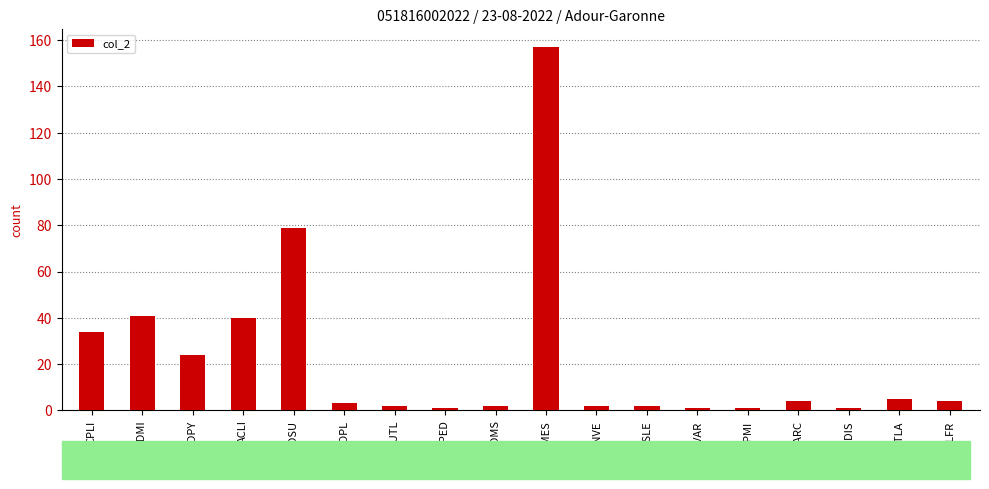

Which label corresponds to the largest value in the chart?

DMES